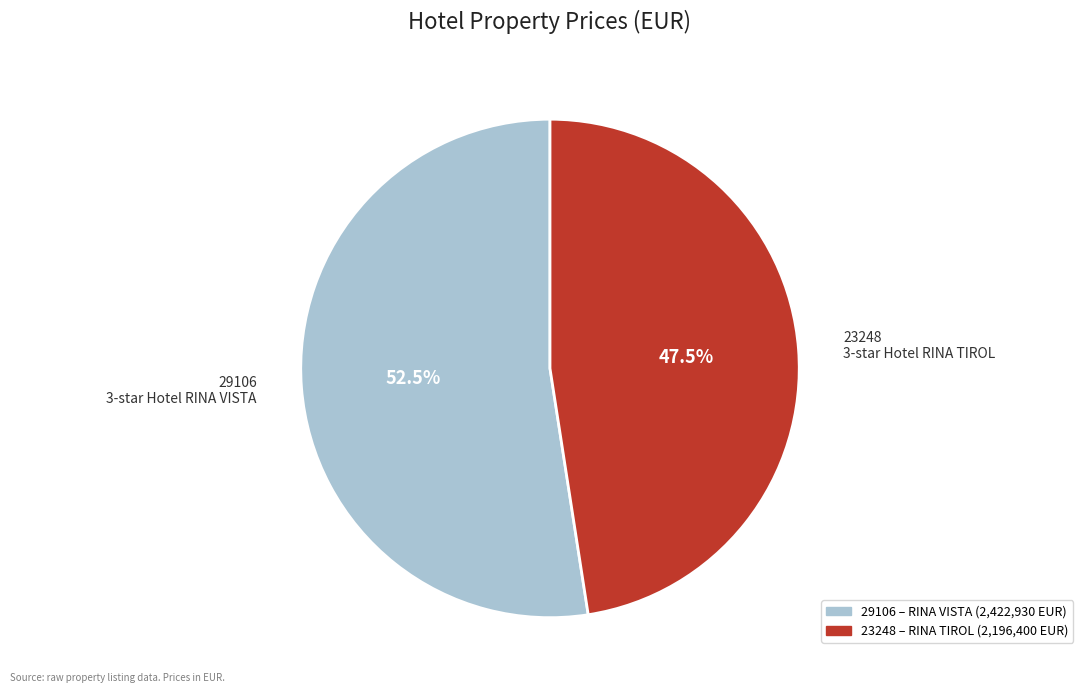

Approximately how many times larger is the value at 23248 compared to 29106?

0.9